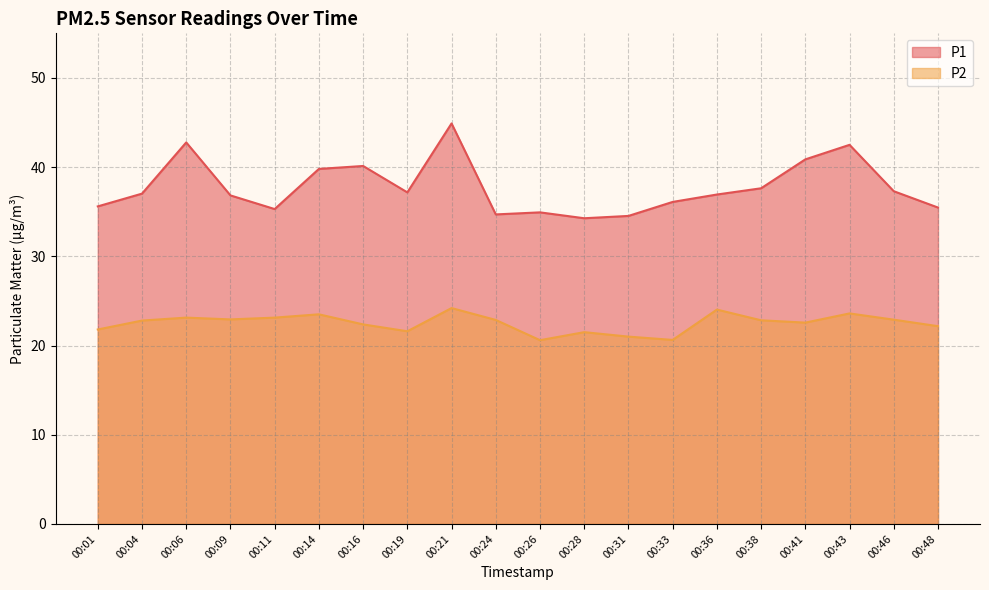

What are all the series names shown in the legend?

P1, P2